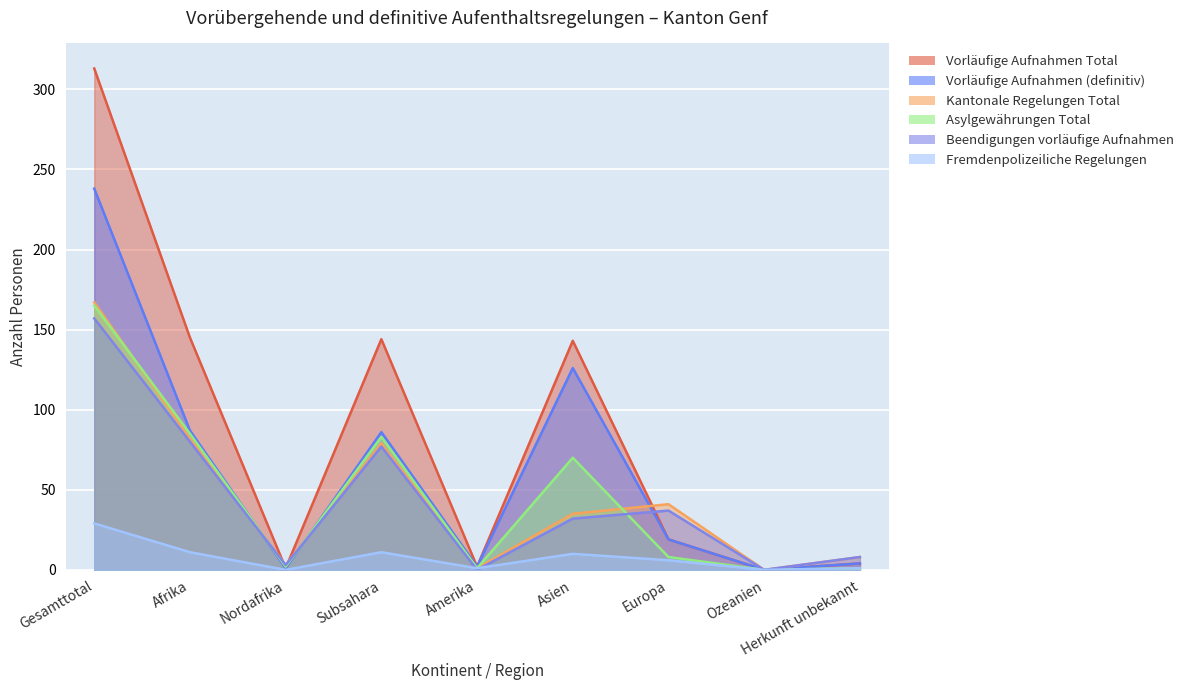

Which category has the highest value in the Fremdenpolizeiliche Regelungen series?

Gesamttotal